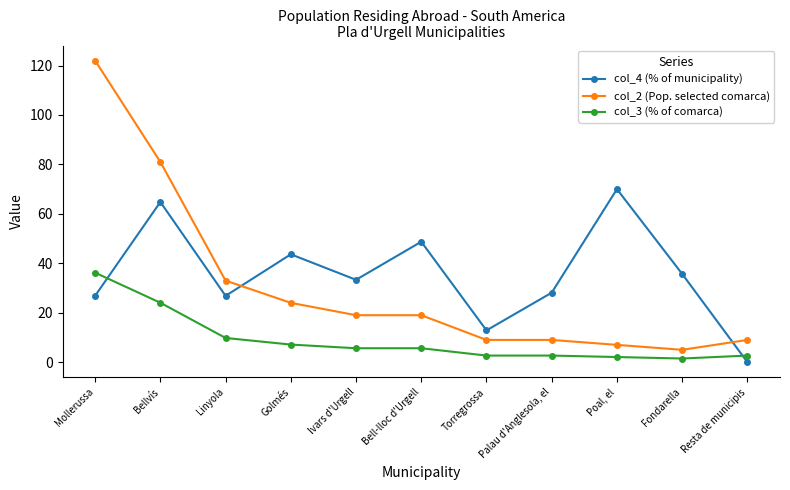

True or false: col_2 (Pop. selected comarca) has more than 2 points higher than both neighbors.

False